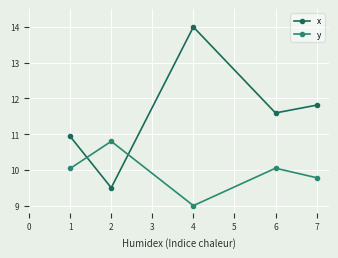

Which series has the widest spread of values?

x